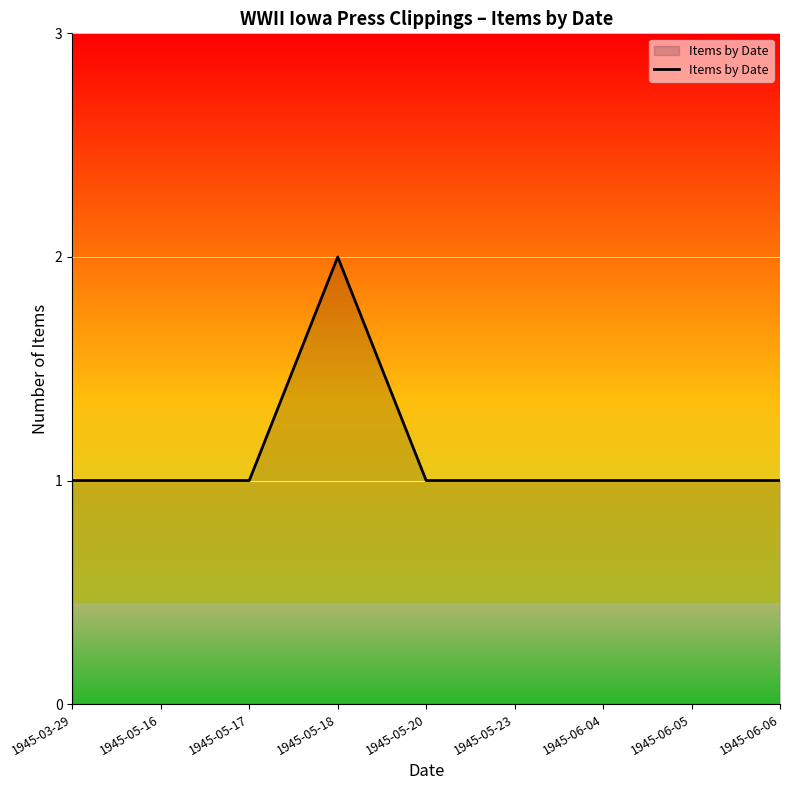

Approximately how many times larger is the value at 1945-03-29 compared to 1945-06-04?

1.0